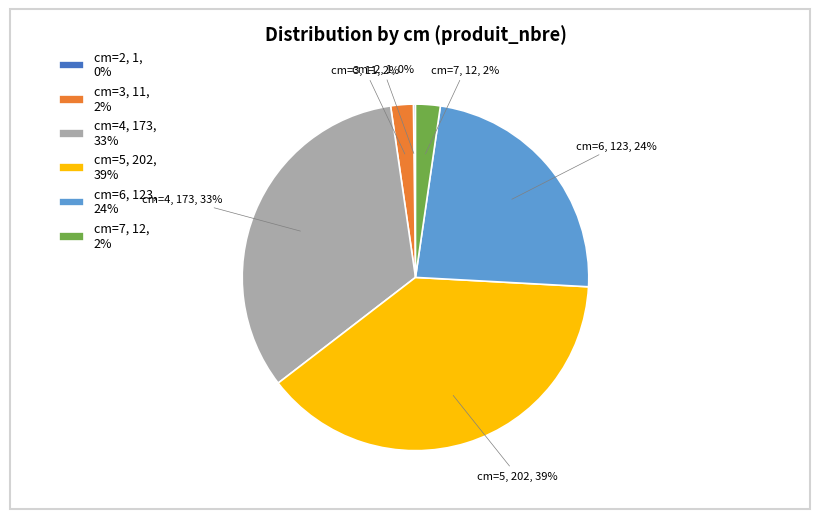

To the nearest percent, what is the combined percentage of cm=3, 11, 2% and cm=4, 173, 33%?

35%